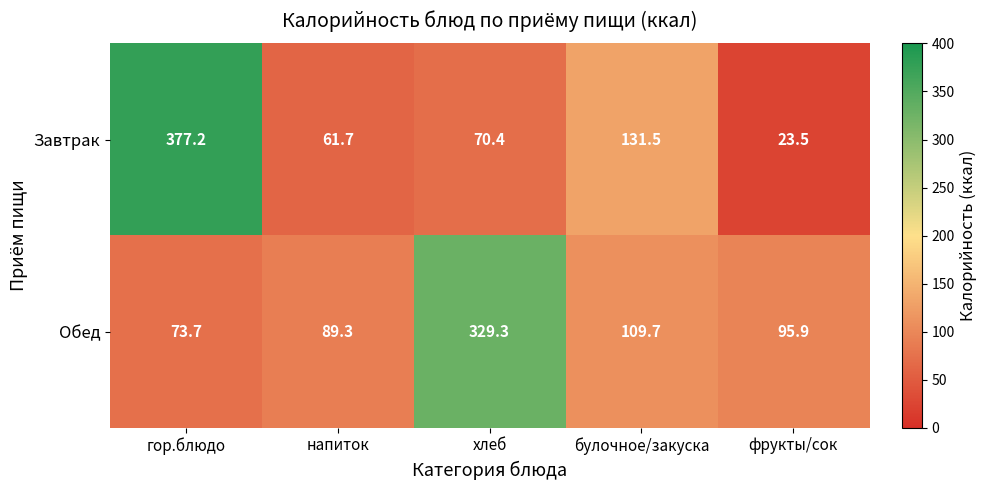

Between напиток and хлеб, which series saw the biggest shift?

Обед